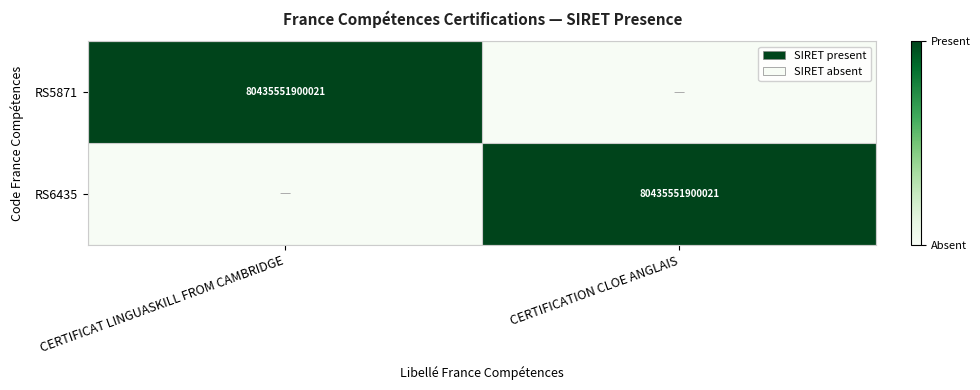

Is it true that RS5871 equals 80435551900021 at CERTIFICAT LINGUASKILL FROM CAMBRIDGE?

True